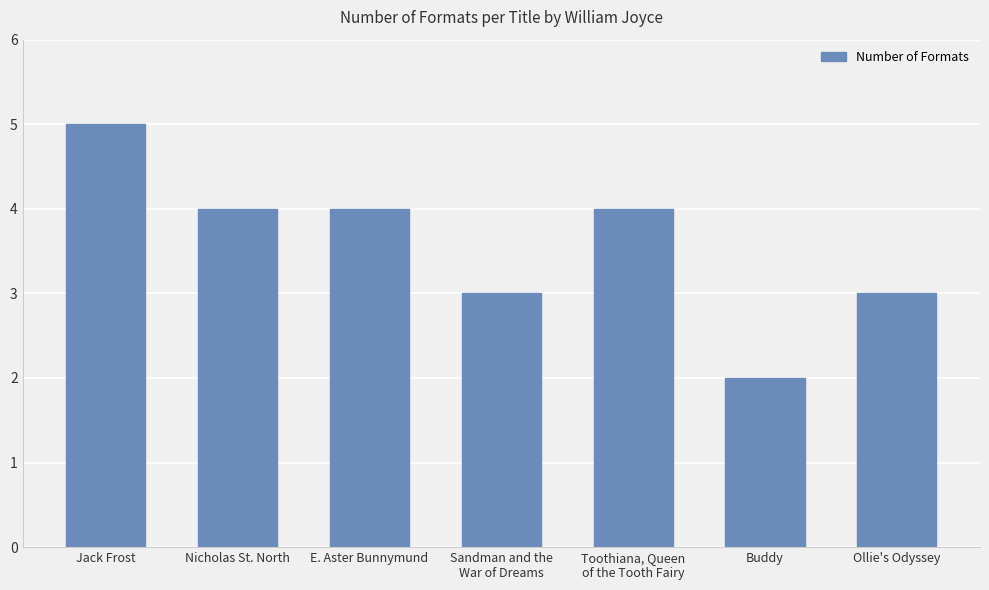

What is the sum of all values?

25